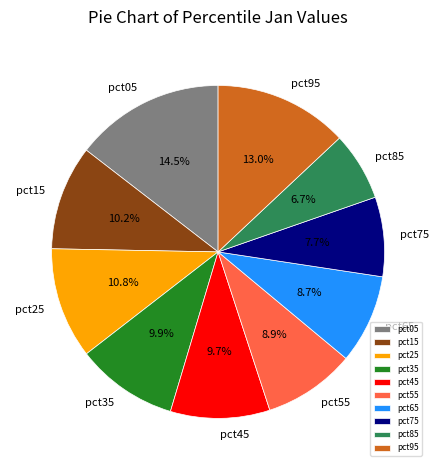

To the nearest percent, what percentage of the pie is pct75?

8%